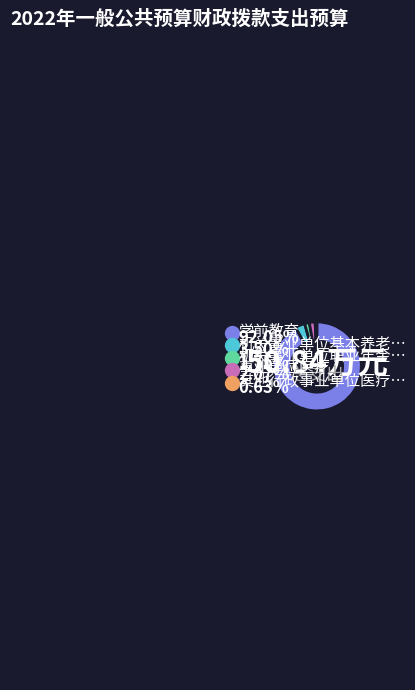

Is there a majority slice in this chart?

Yes